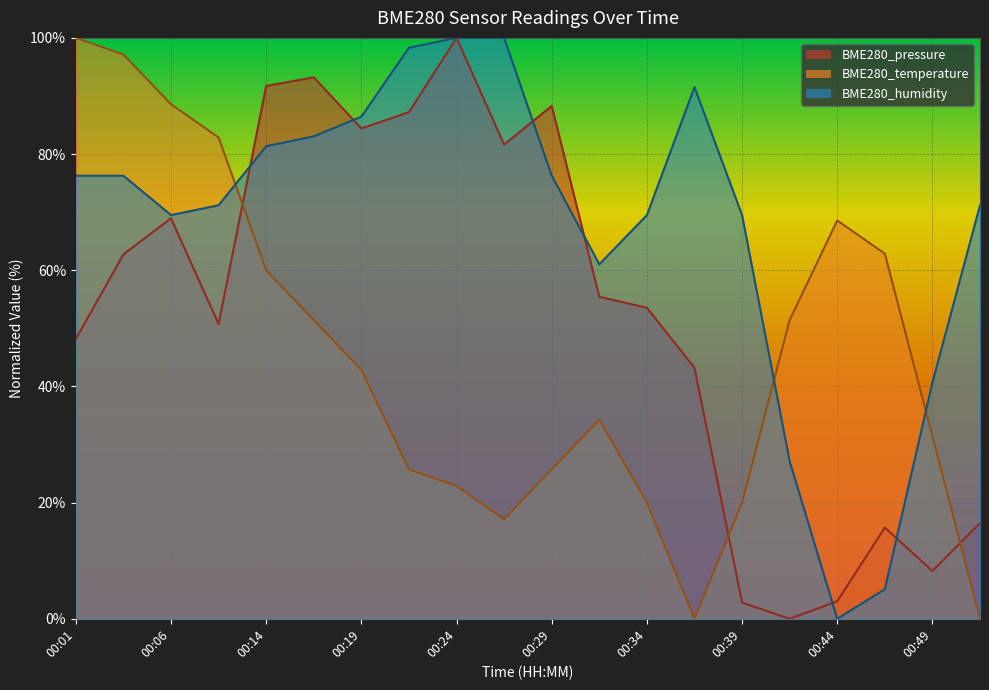

After their last crossing, which series has the higher values: BME280_humidity or BME280_temperature?

BME280_humidity